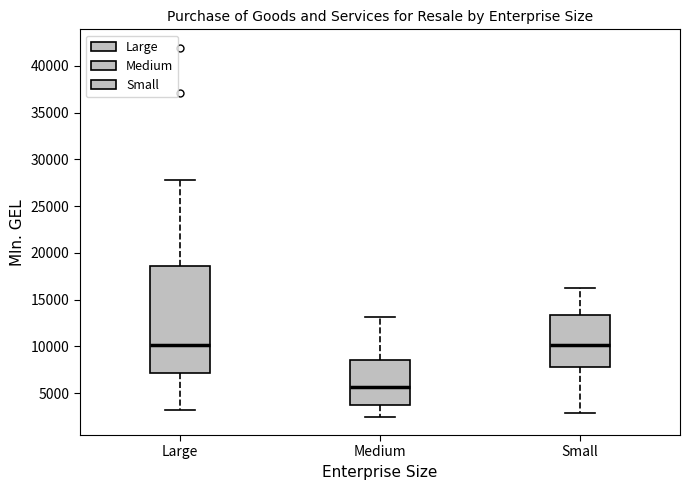

Reading left to right, transcribe this box plot: for each box, give where its median line is, the range the box spans, and where its two whiskers end, as read against the y-axis. The values are not printed on the chart, so give them approximately, as read against the axis.

Large: median 10000, box 7000 to 18500, whiskers 3000 to 28000
Medium: median 5500, box 3500 to 8500, whiskers 2500 to 13000
Small: median 10000, box 8000 to 13500, whiskers 3000 to 16000